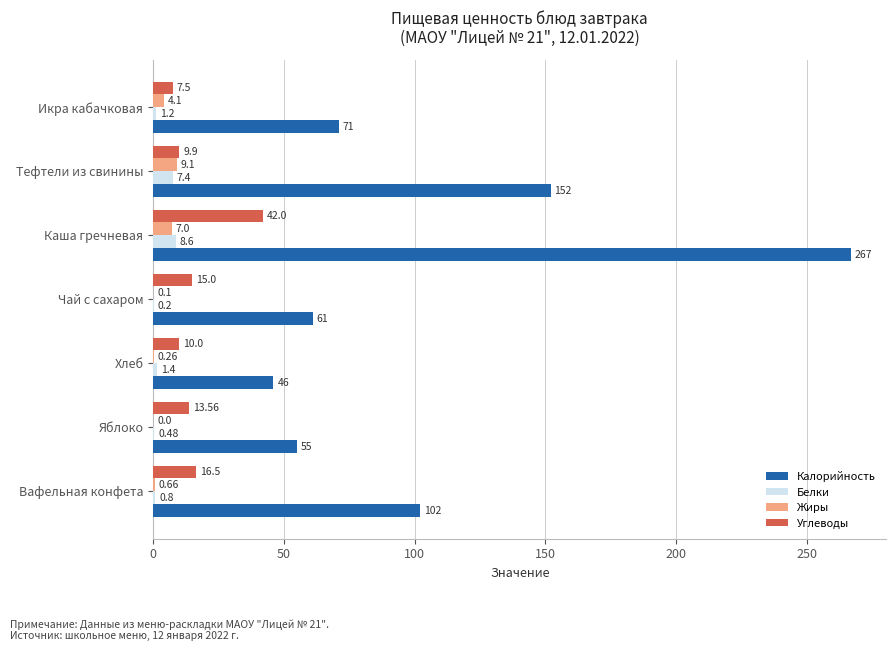

At which category is the sum across all series the highest?

Каша гречневая